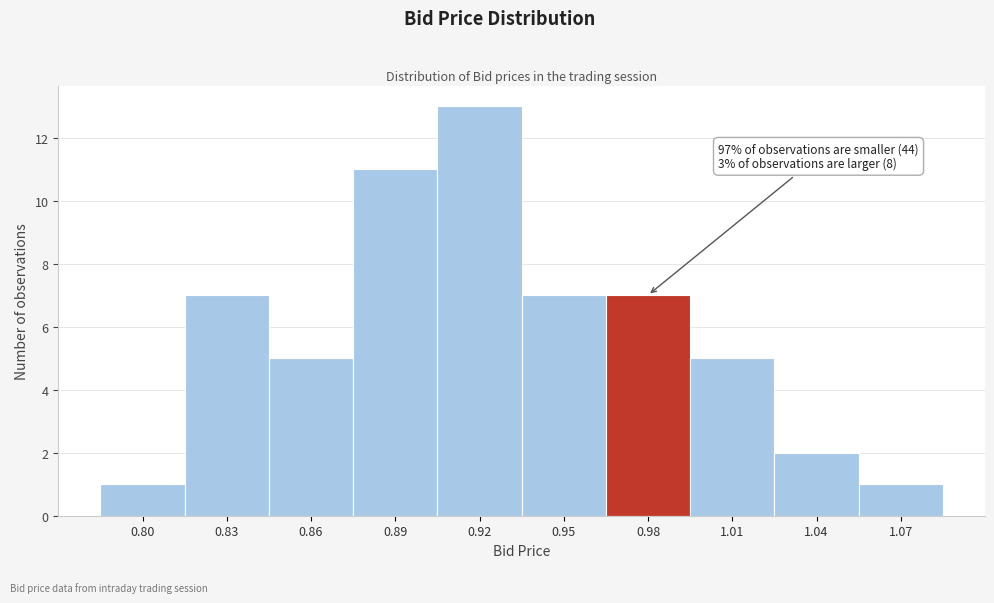

Reading left to right, extract all data points from this chart.

0.80=1	0.83=7	0.86=5	0.89=11	0.92=13	0.95=7	0.98=7	1.01=5	1.04=2	1.07=1